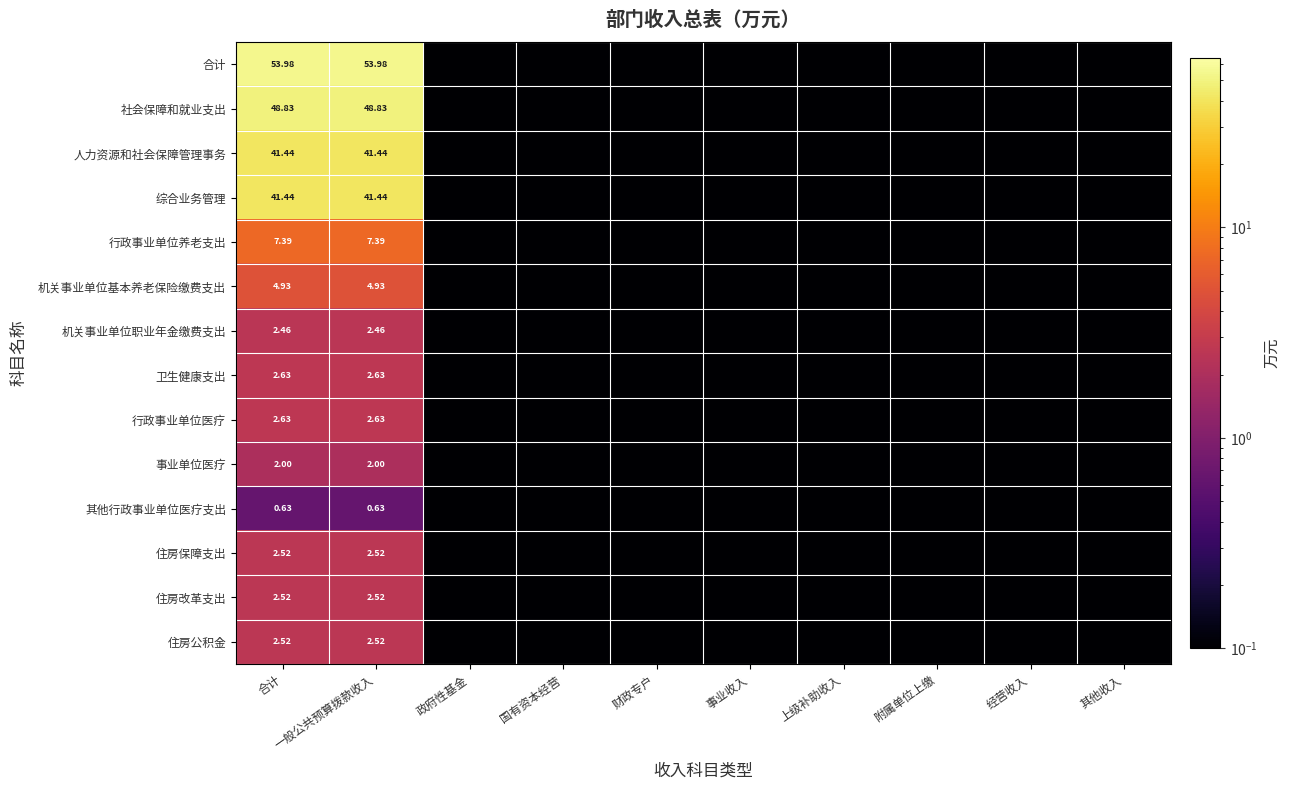

Is the value of 行政事业单位医疗 at 合计 greater than the value of 机关事业单位基本养老保险缴费支出 at 合计?

No